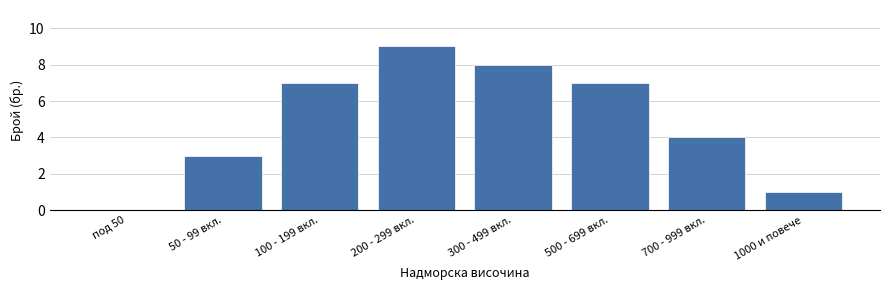

Reading right to left, transcribe all the data shown in this chart.

1000 и повече=1	700 - 999 вкл.=4	500 - 699 вкл.=7	300 - 499 вкл.=8	200 - 299 вкл.=9	100 - 199 вкл.=7	50 - 99 вкл.=3	под 50=0